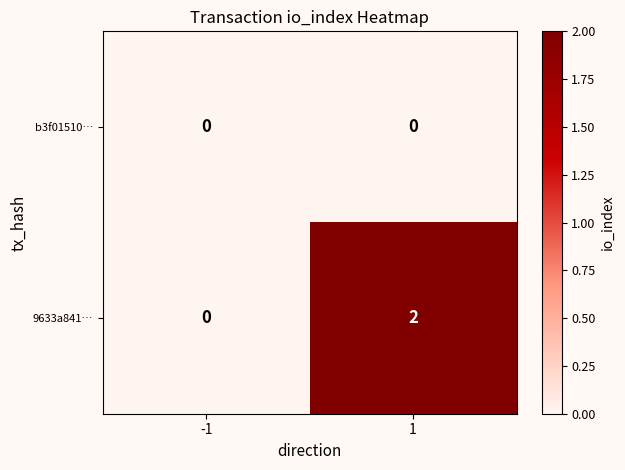

Which series changed the most between -1 and 1?

9633a841…